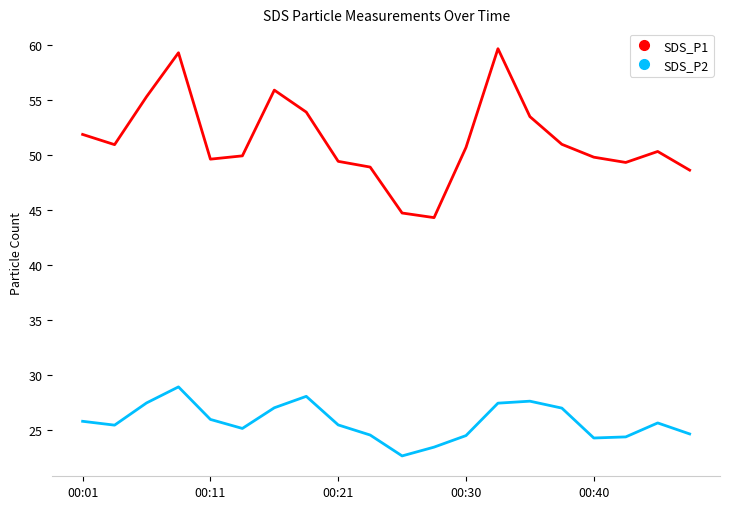

Which series has the largest total across all categories?

SDS_P1